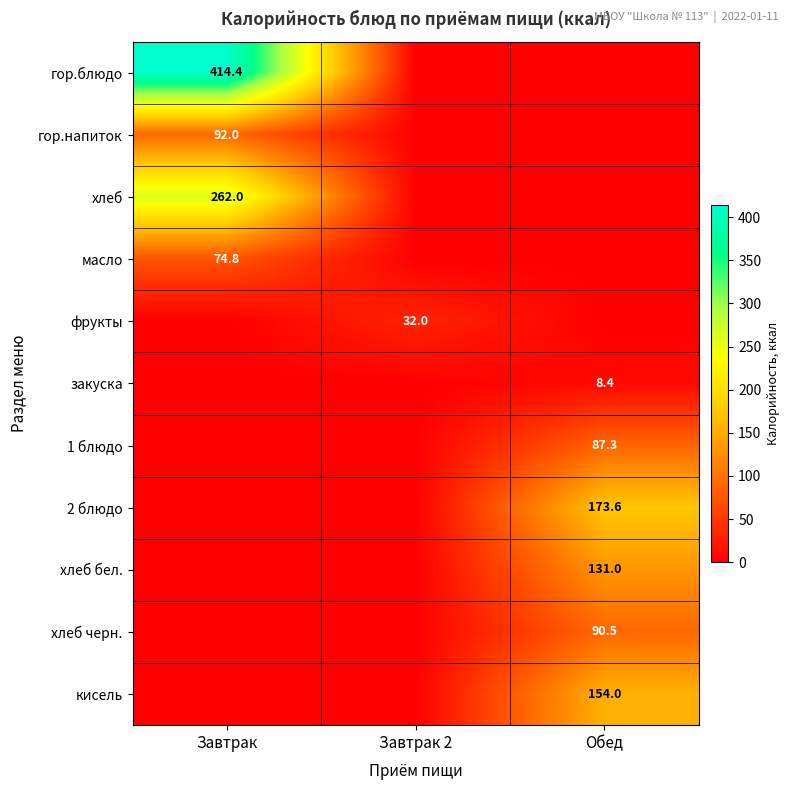

The хлеб series shows 262.0 at Завтрак. True or false?

True